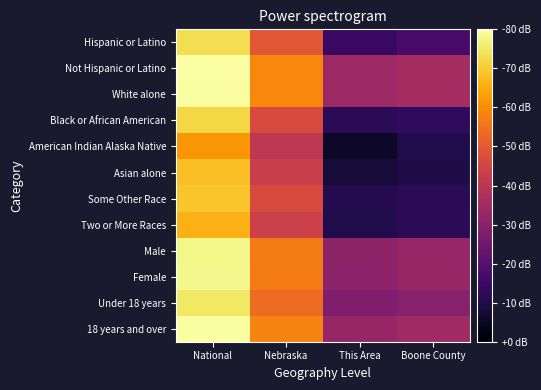

Count the number of categories in the chart.

4